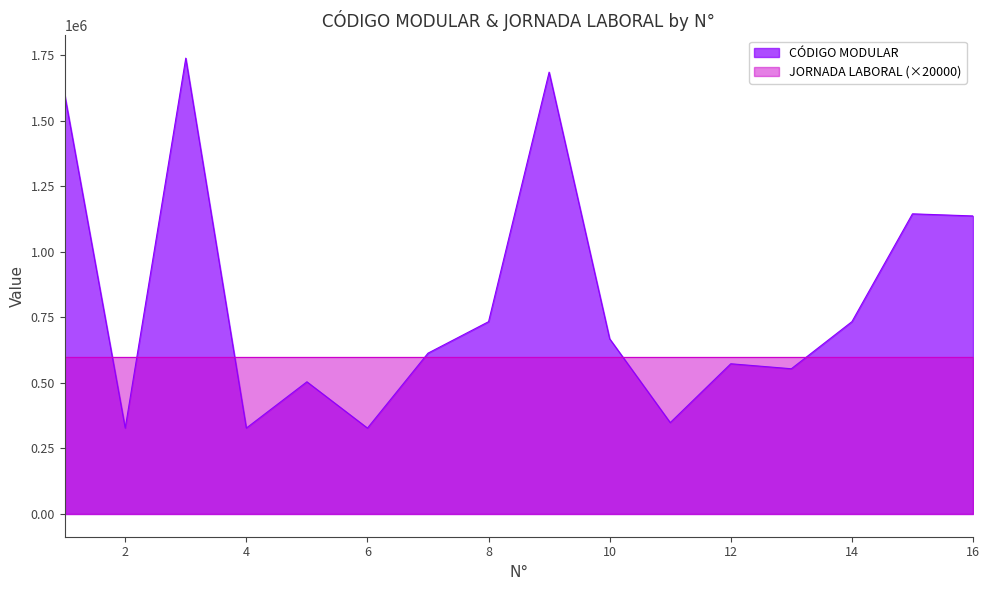

The value at 8 is 733287. True or false?

True